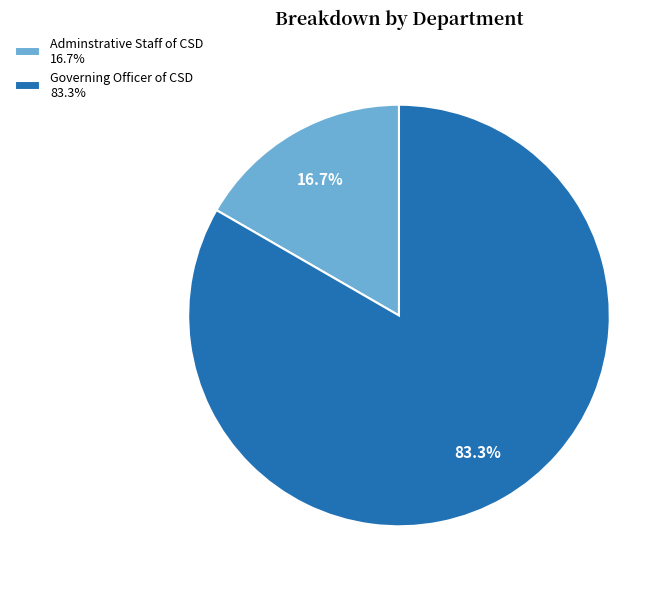

Rank the categories by value from highest to lowest.

Governing Officer of CSD, Adminstrative Staff of CSD